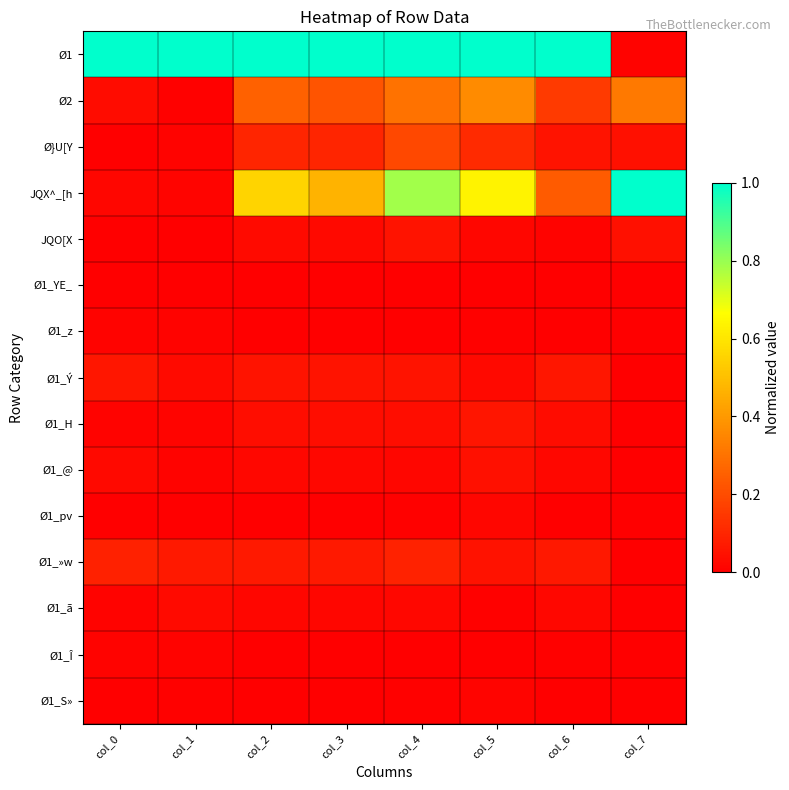

Rank the series at col_1 from lowest to highest value.

Ø1_YE_, JQO[X, Ø1_pv, Ø1_S», Ø2, Ø1_@, Ø1_Î, Ø}U[Y, Ø1_z, JQX^_[h, Ø1_H, Ø1_ã, Ø1_Ý, Ø1_»w, Ø1